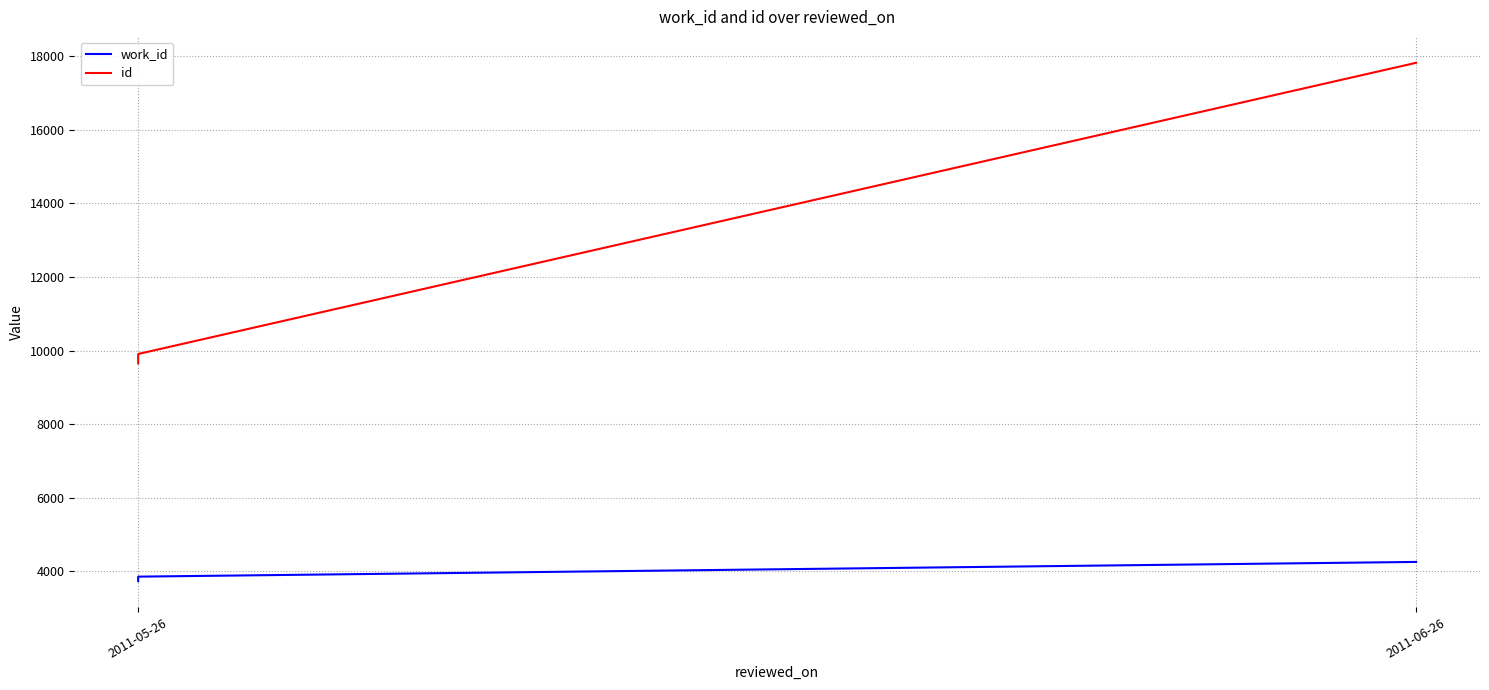

What are all the series names shown in the legend?

work_id, id